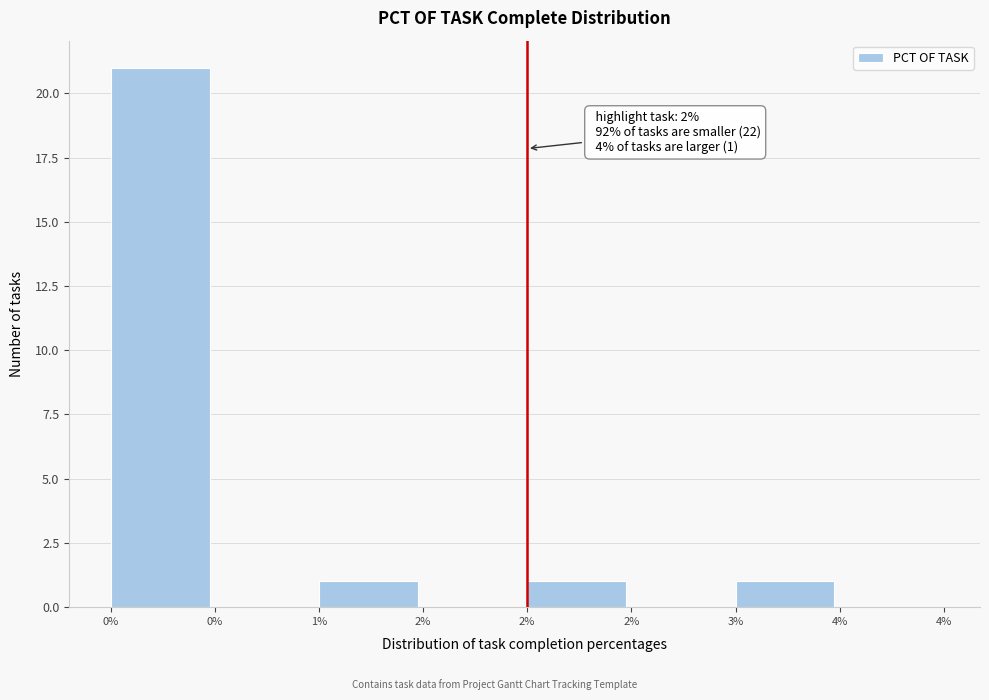

How many series are shown in this chart?

1